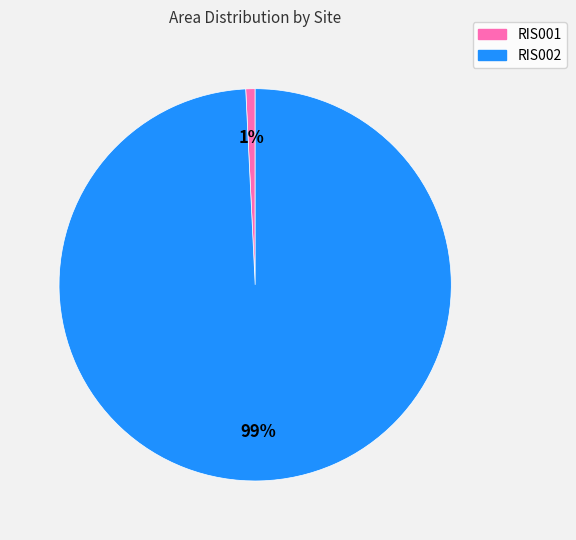

Which category has the biggest portion of the pie?

RIS002